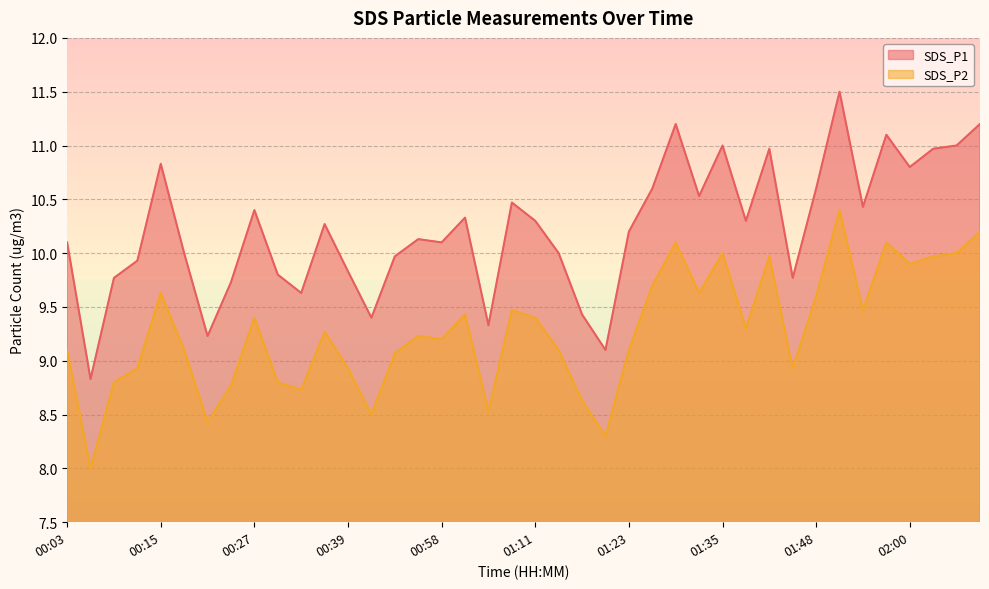

Where does the SDS_P2 series first go above 9?

00:03